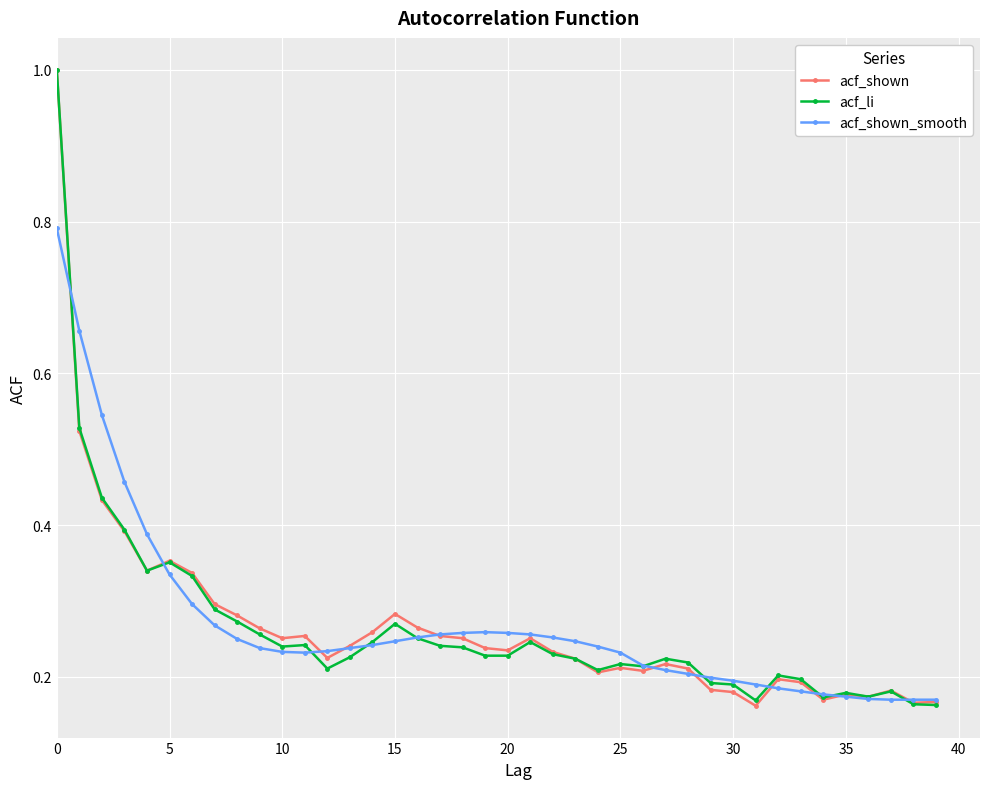

At how many categories does at least one series exceed 0?

40